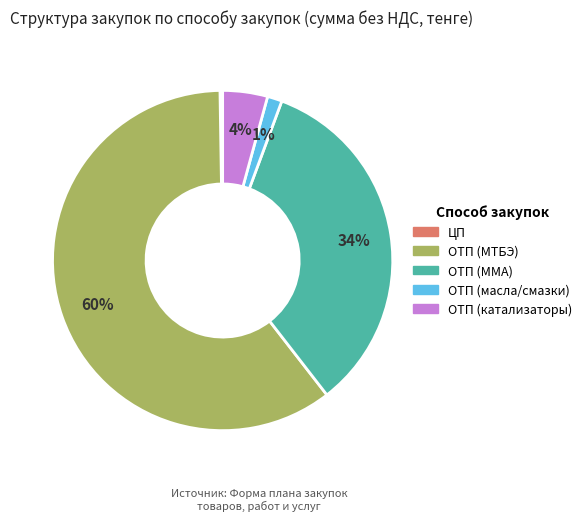

To the nearest percent, what is the average slice percentage?

20%